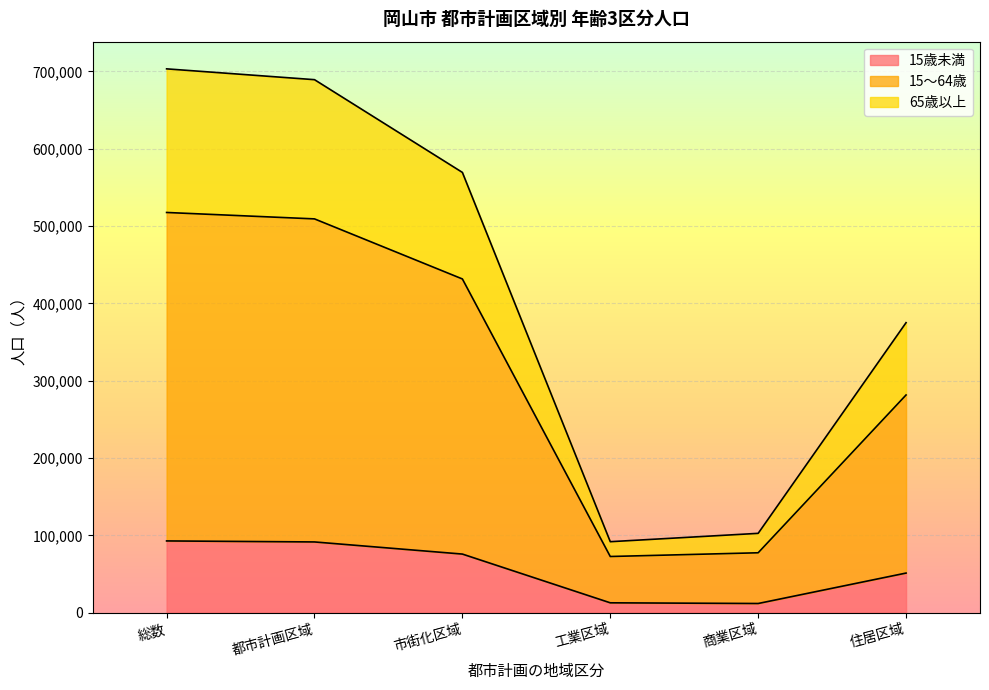

What is the maximum value for 15歳未満?

92756